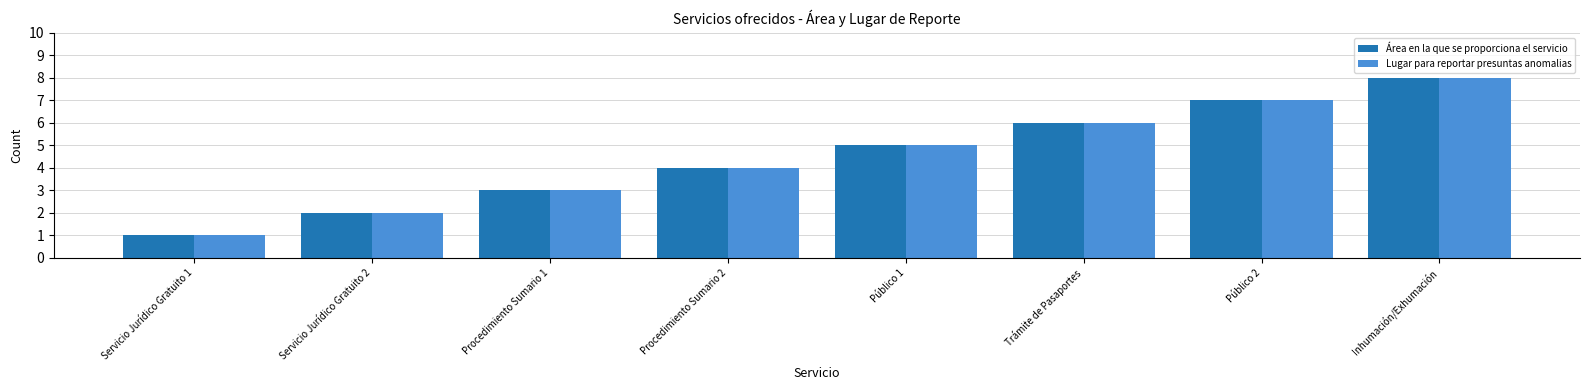

At which category is the sum across all series the highest?

Inhumación/Exhumación